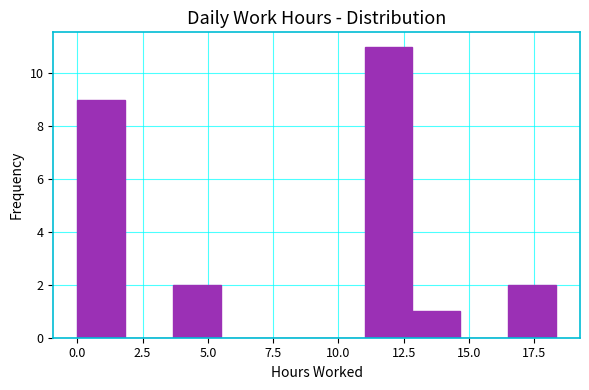

Around what value on the x-axis is the tallest bar? Give the approximate position of its centre, as read against the axis.

12.0